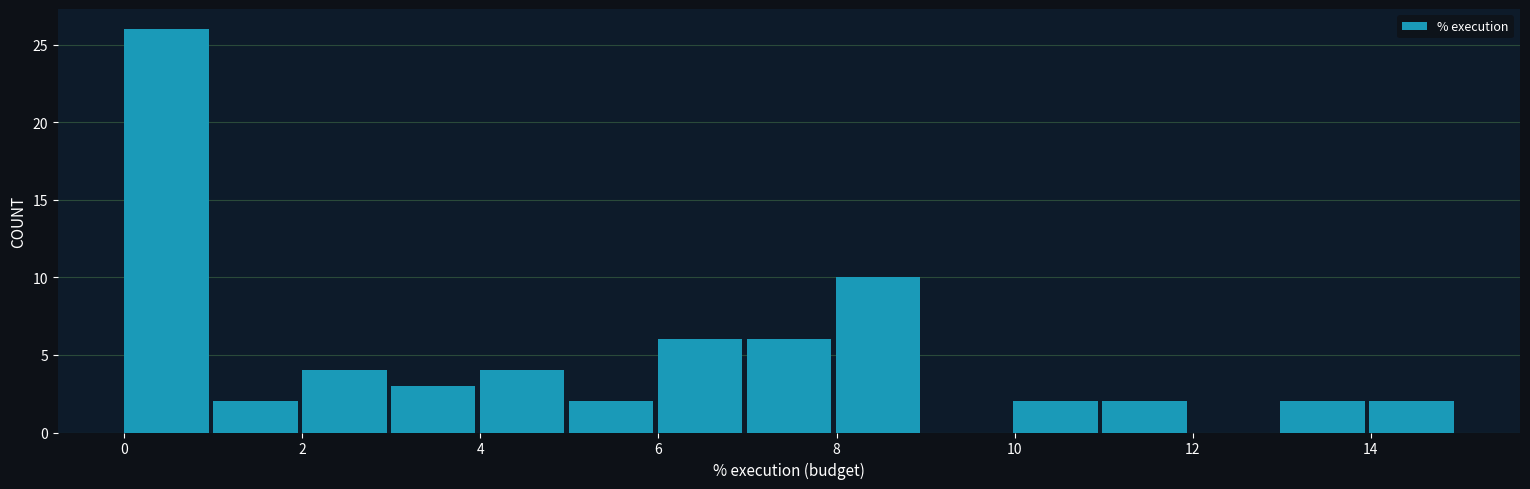

How tall is the bar that spans 4 to 5 on the x-axis? Neither the bar edges nor the heights are printed on the chart, so give them approximately, as read against the axes.

4